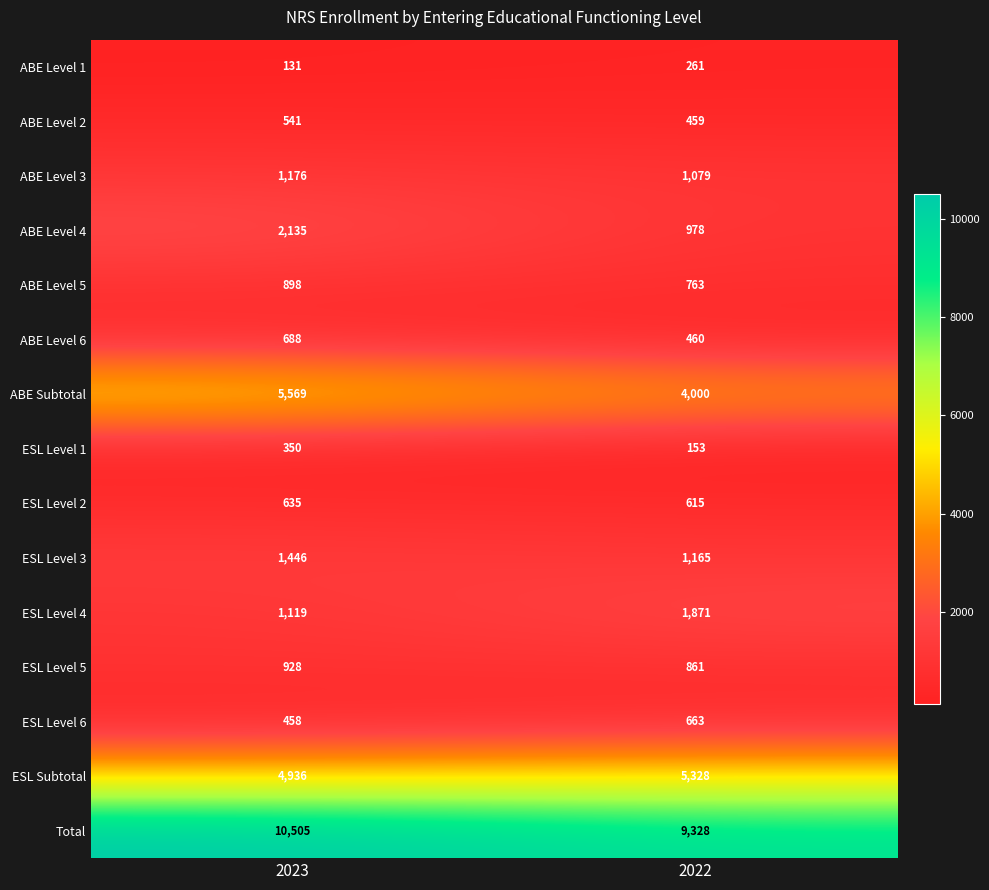

What is the difference between the highest and lowest values at 2023?

10374